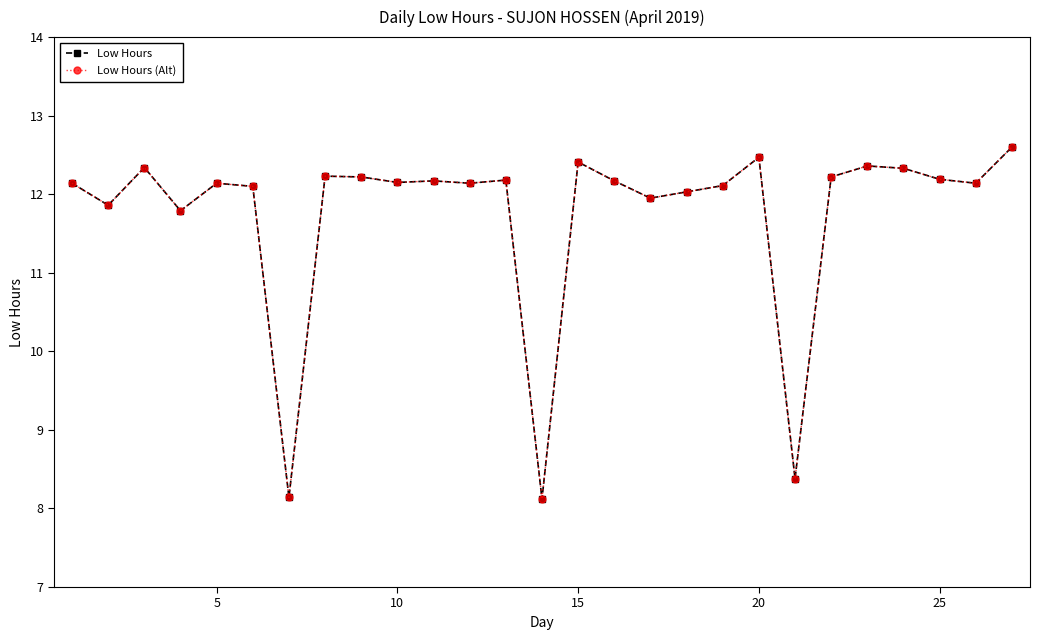

Is this an area chart (filled region under the line)?

No